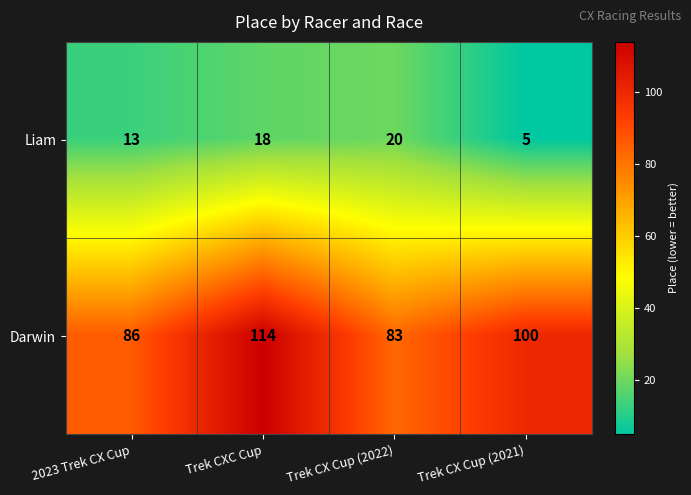

At Trek CX Cup (2022), list the series in order from largest to smallest.

Darwin, Liam